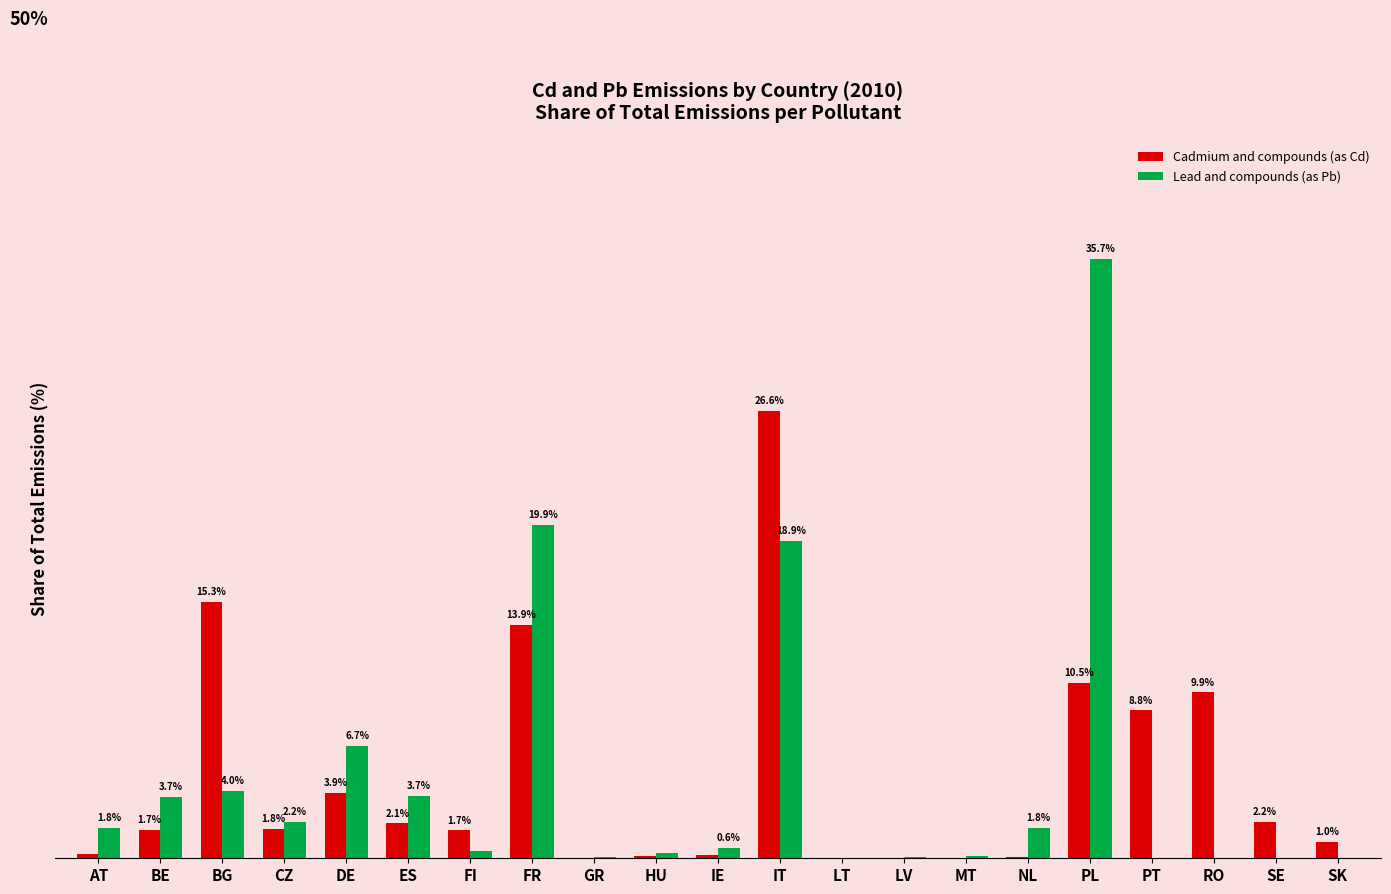

Which label corresponds to the largest value in the chart?

PL